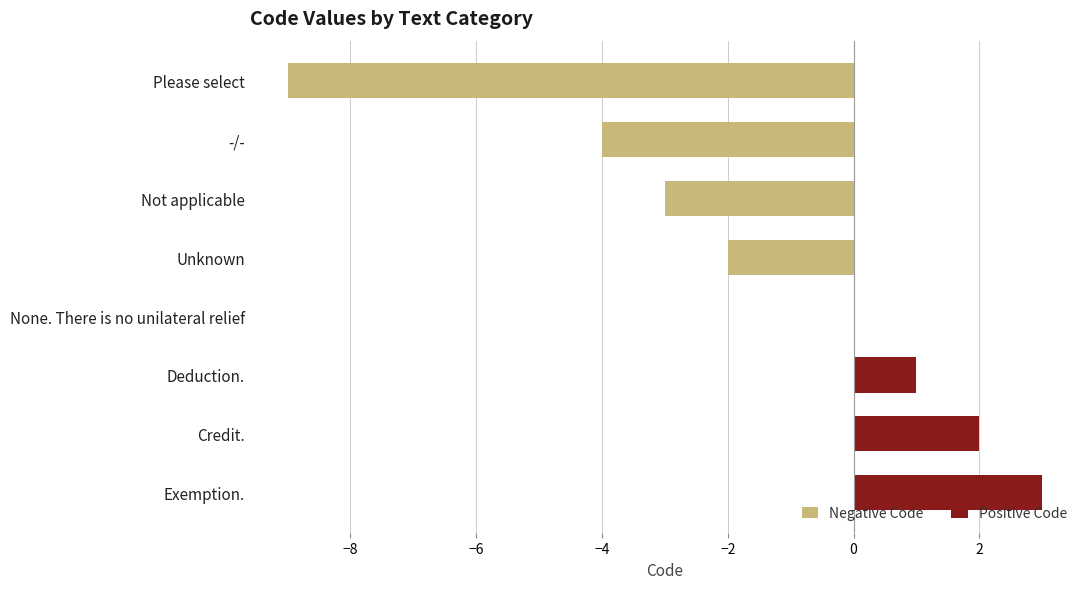

What is the difference between the maximum and minimum values in the Negative Code series?

7